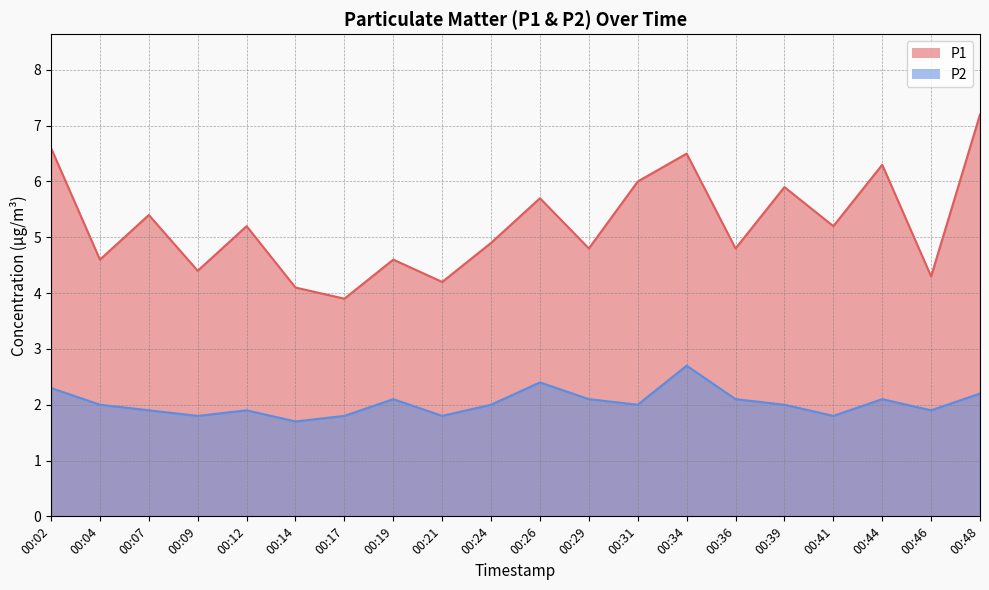

List the series in order of their overall mean, lowest first.

P2, P1